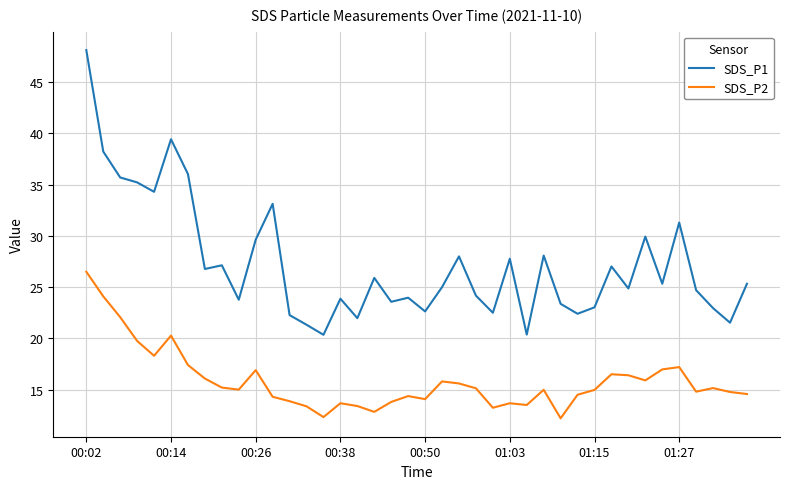

Which series has the largest range (max minus min)?

SDS_P1